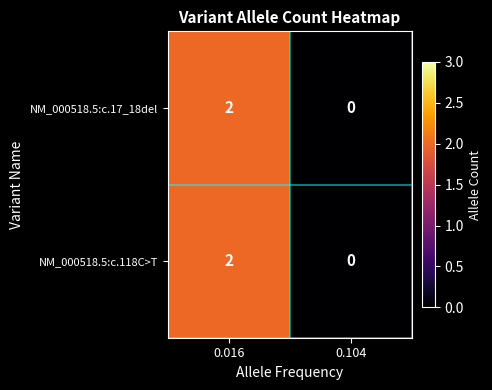

List the labels in order of NM_000518.5:c.118C>T value, smallest first.

0.104, 0.016